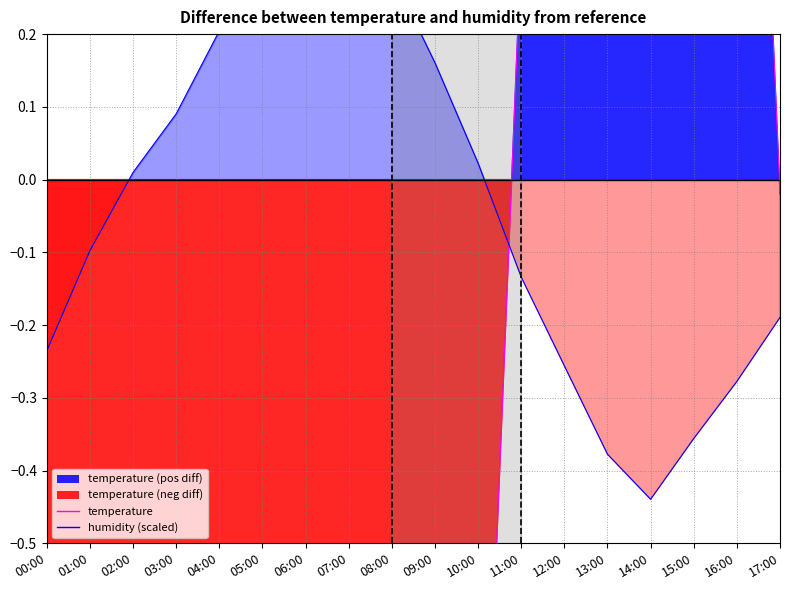

What is the sum of the temp_diff values at 16:00 and 09:00?

-1.2